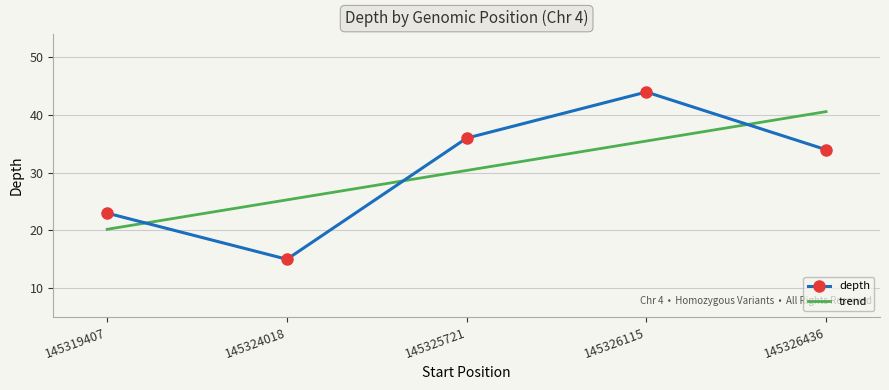

Reading left to right, extract all data points from this chart.

145319407=23	145324018=15	145325721=36	145326115=44	145326436=34